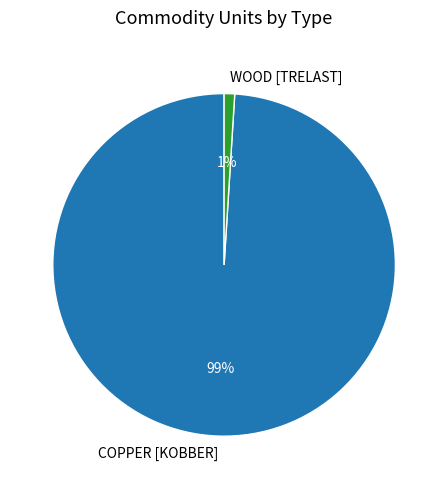

Is the sum of WOOD [TRELAST] and COPPER [KOBBER] greater than half?

Yes